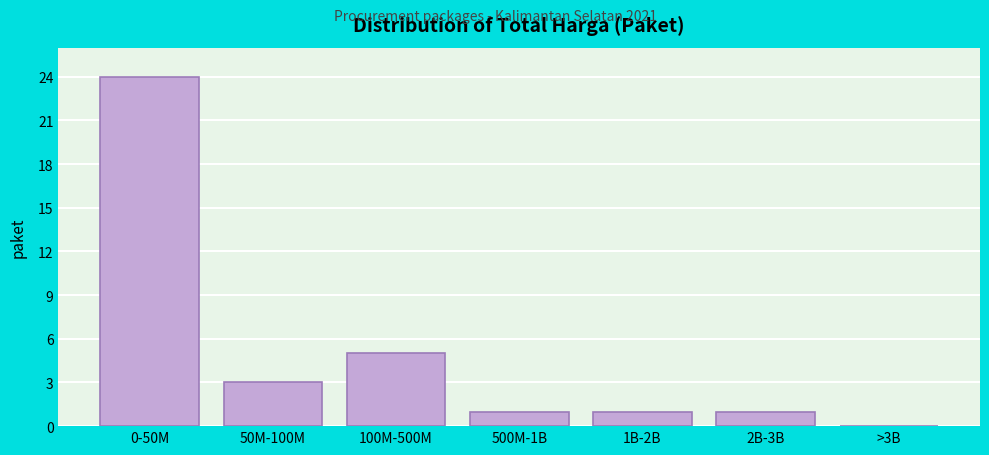

Reading left to right, list all the values displayed in this chart.

0-50M=24	50M-100M=3	100M-500M=5	500M-1B=1	1B-2B=1	2B-3B=1	>3B=0